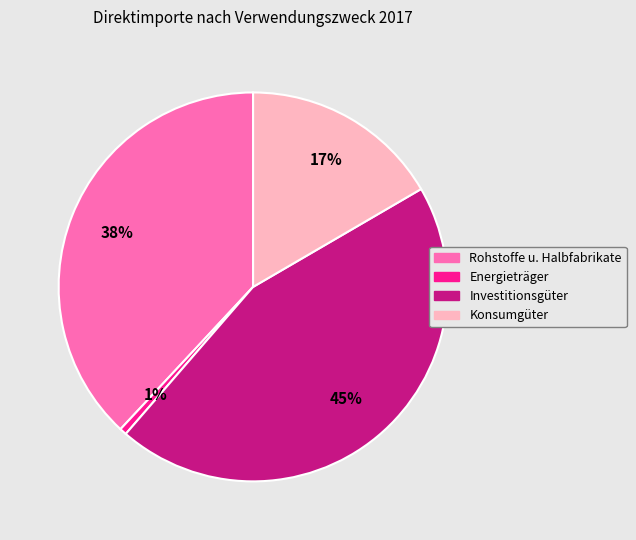

Is there a majority slice in this chart?

No